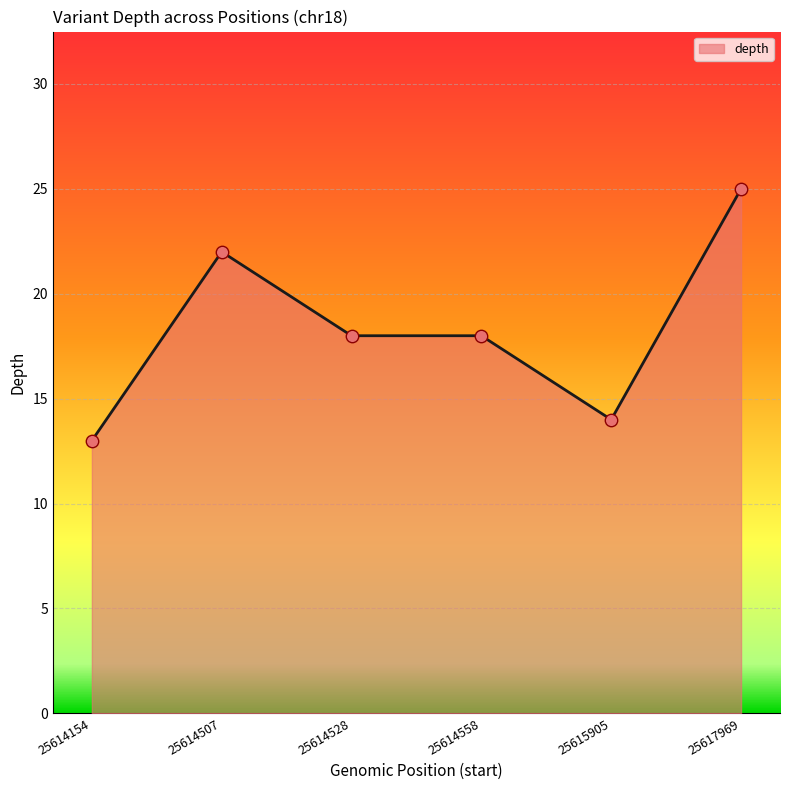

Which has a higher value, 25617969 or 25614154?

25617969